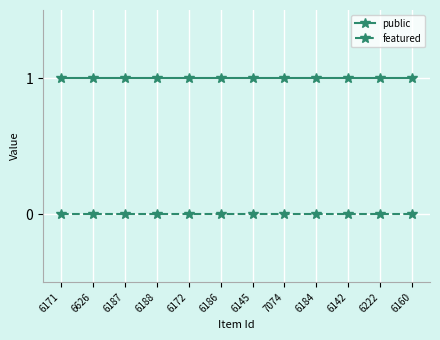

What is the difference between the highest and lowest values at 6626?

1